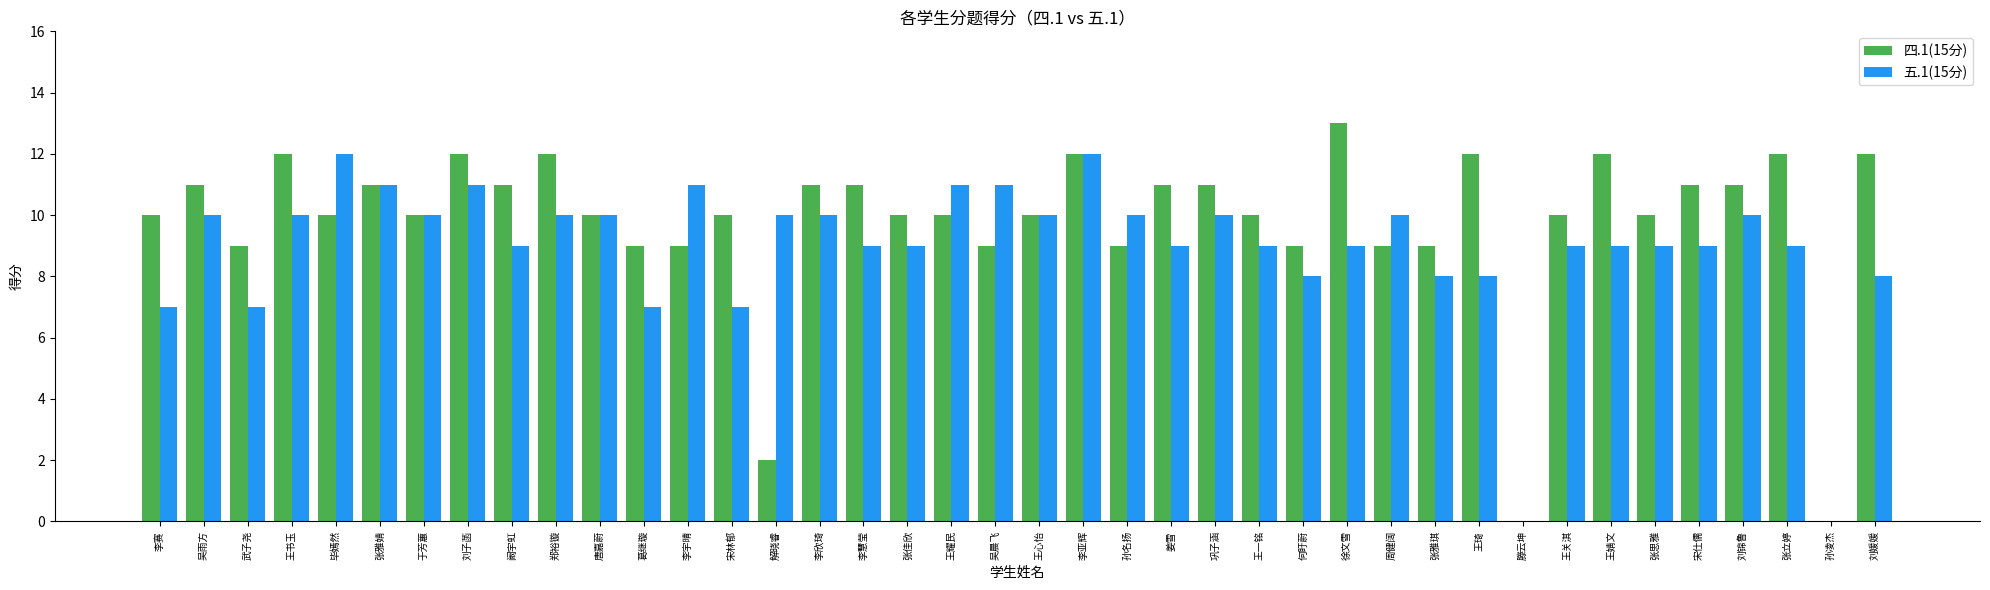

Which series has the largest range (max minus min)?

四.1(15分)